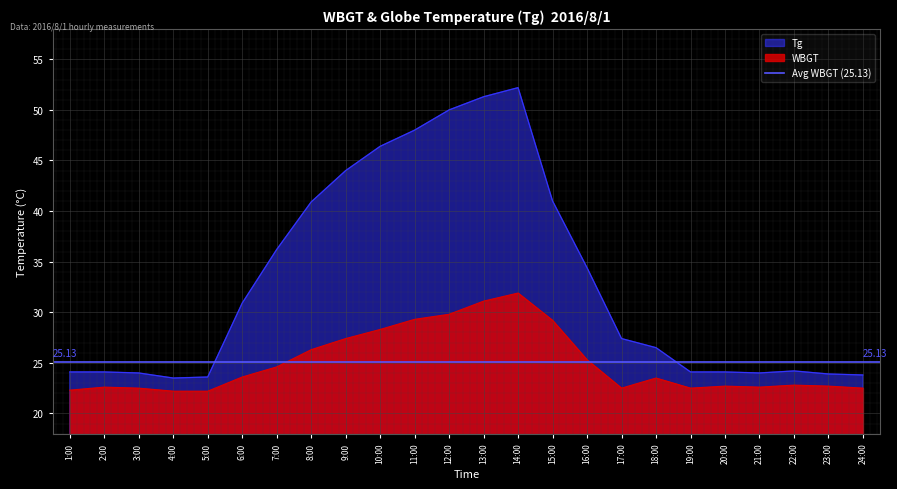

How many data points in WBGT are above 23?

12